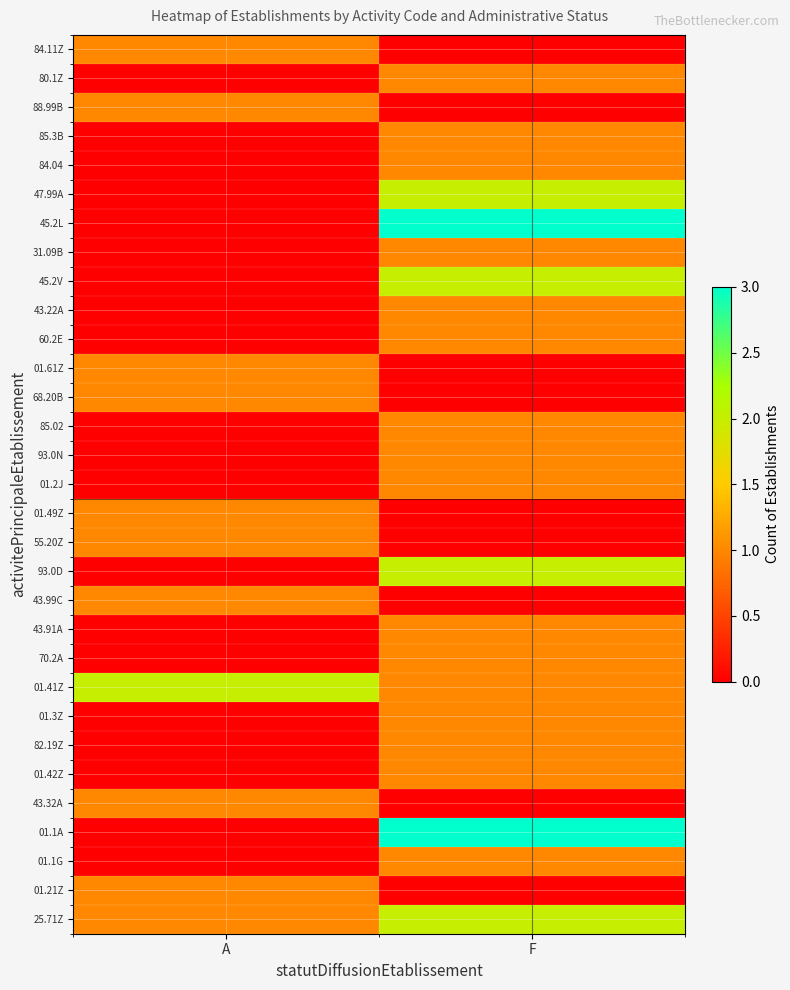

Rank the series by their maximum value, from highest to lowest.

45.2L, 01.1A, 47.99A, 45.2V, 93.0D, 01.41Z, 25.71Z, 84.11Z, 80.1Z, 88.99B, 85.3B, 84.04, 31.09B, 43.22A, 60.2E, 01.61Z, 68.20B, 85.02, 93.0N, 01.2J, 01.49Z, 55.20Z, 43.99C, 43.91A, 70.2A, 01.3Z, 82.19Z, 01.42Z, 43.32A, 01.1G, 01.21Z